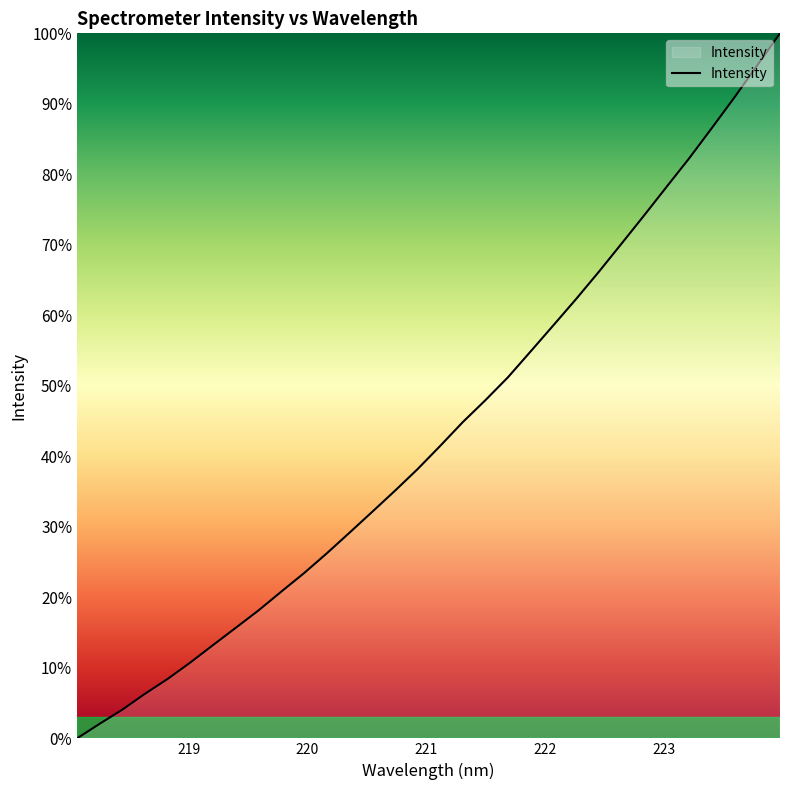

What is the maximum value shown in the chart?

100.0